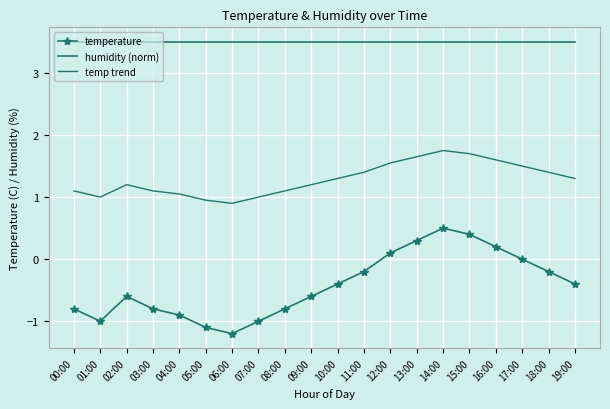

Which category has the lowest value across all series?

06:00